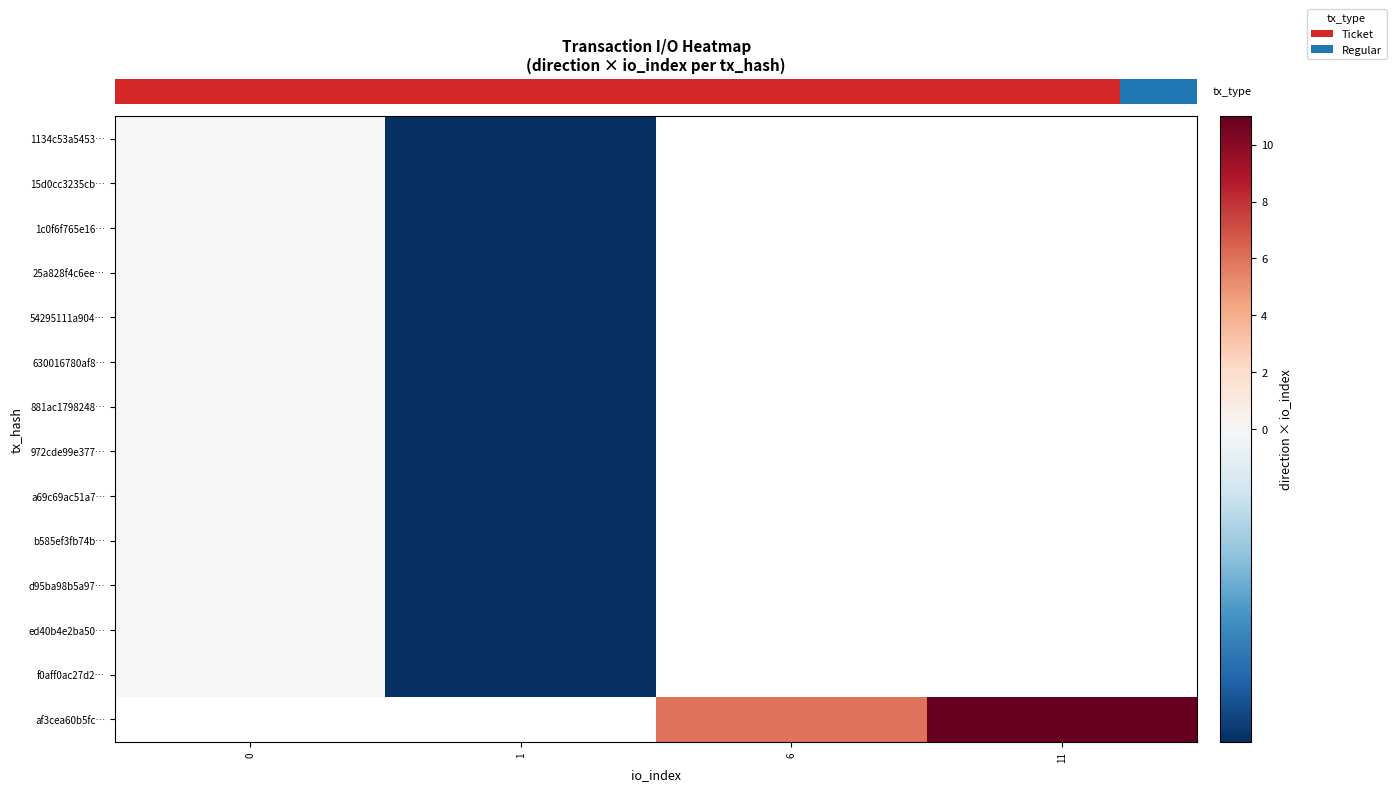

At how many categories does at least one series exceed 3?

2